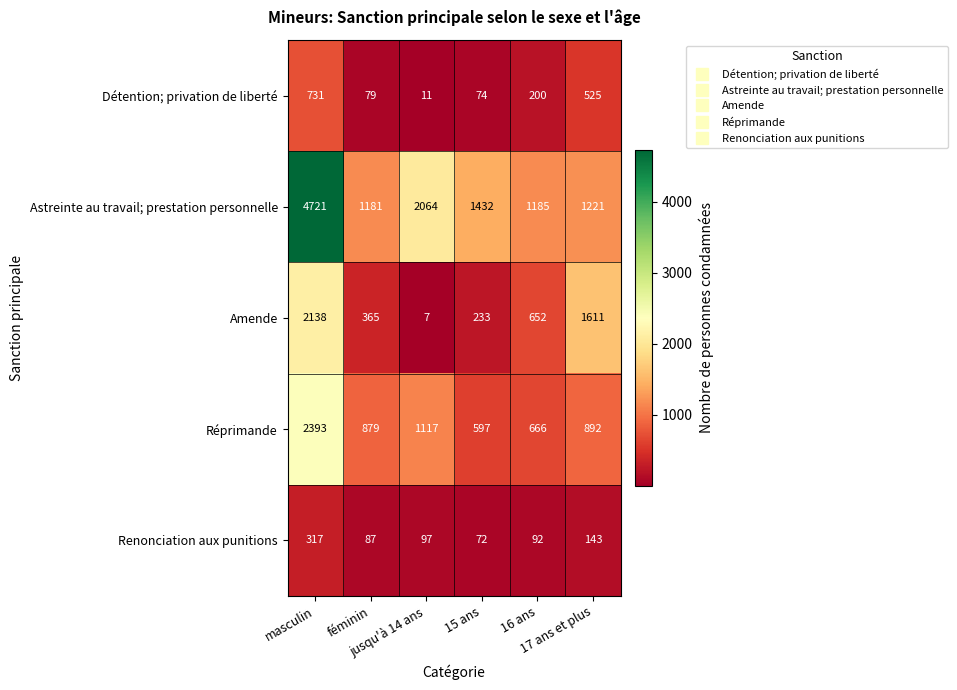

What is the difference between the highest and lowest values at masculin?

4404